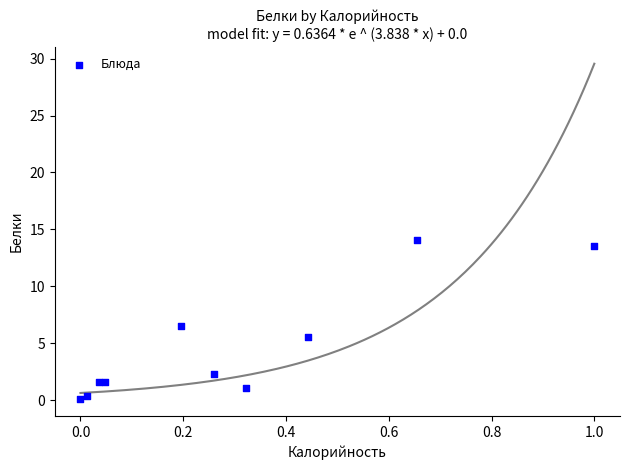

What Y value in the scatter plot is closest to 7?

6.5